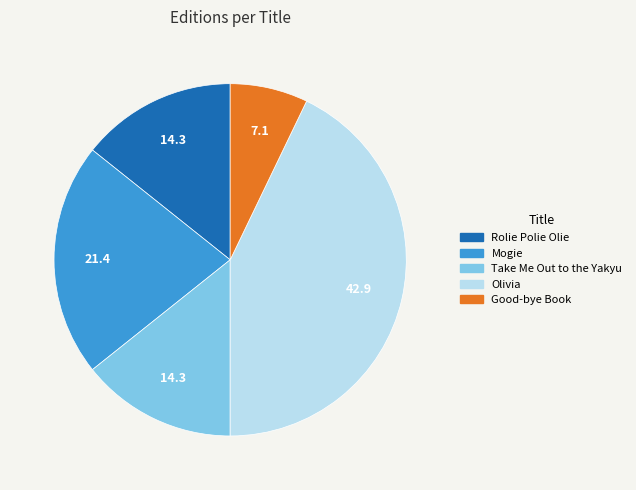

Which slice is the smallest?

Good-bye Book